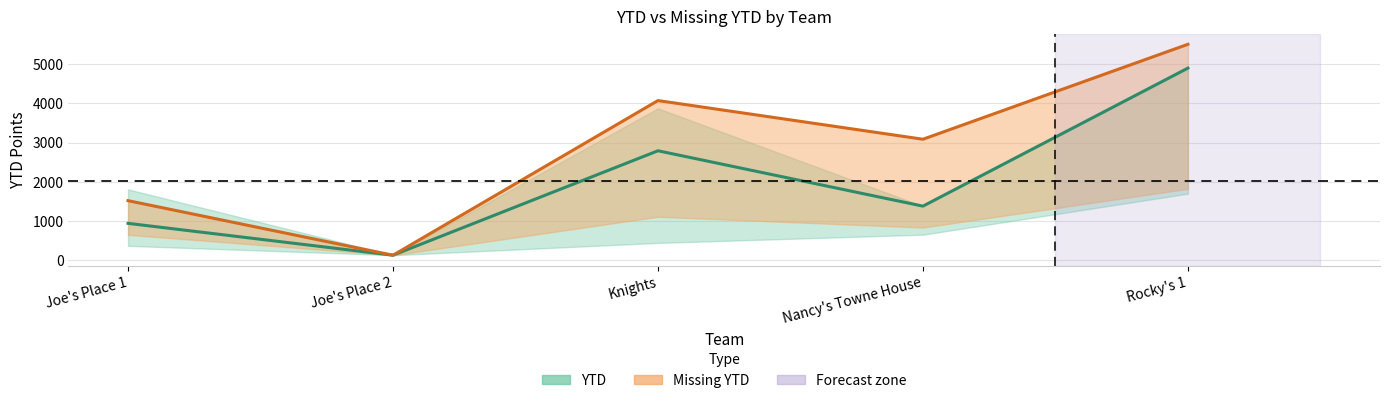

Reading left to right, extract all data points from this chart.

YTD (mid): Joe's Place 1=935	Joe's Place 2=120	Knights=2791	Nancy's Towne House=1375	Rocky's 1=4905
Missing YTD (mid): Joe's Place 1=1515	Joe's Place 2=120	Knights=4075	Nancy's Towne House=3086	Rocky's 1=5514